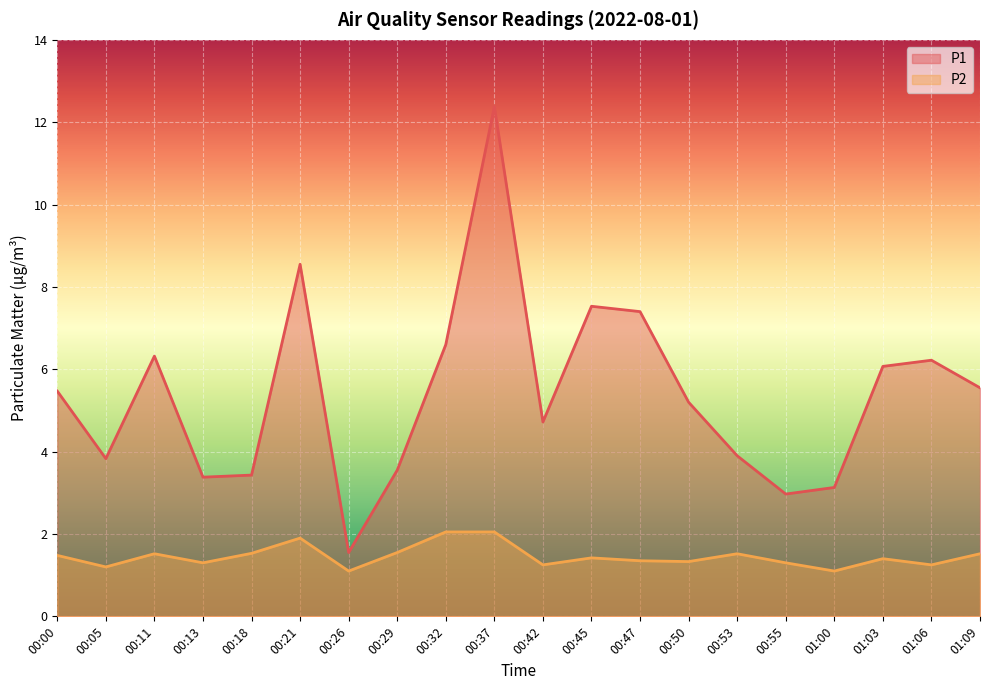

True or false: P1 and P2 intersect in this chart.

False